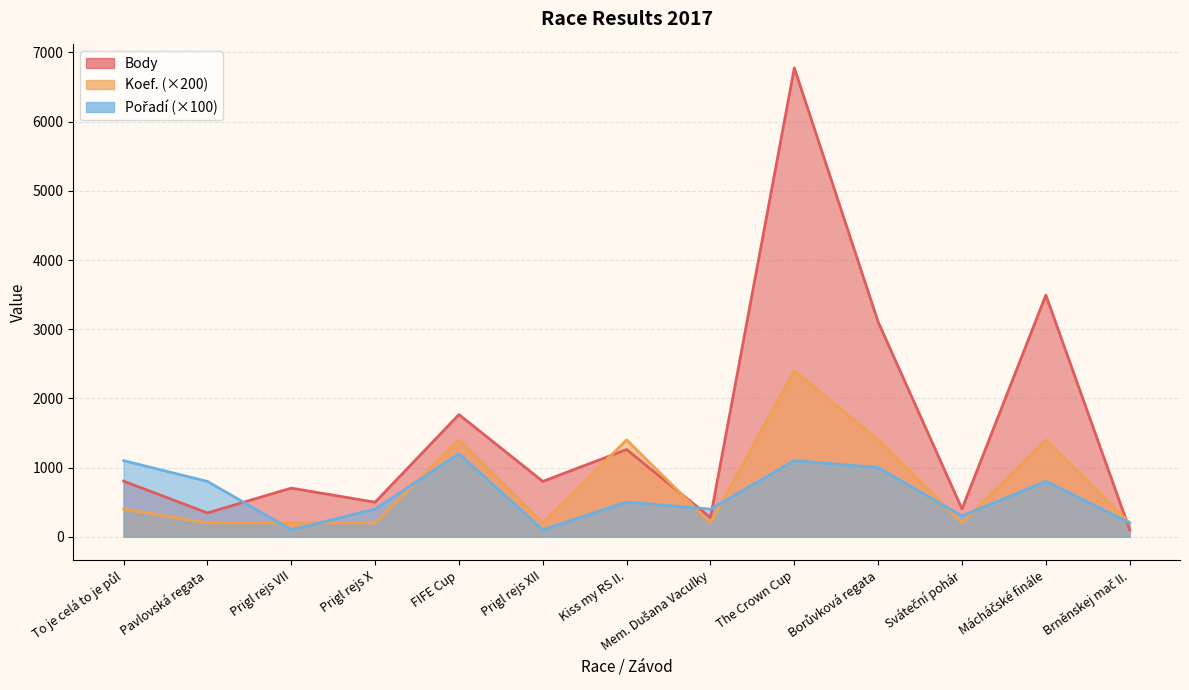

What is the difference between the highest and lowest values at Borůvková regata?

2104